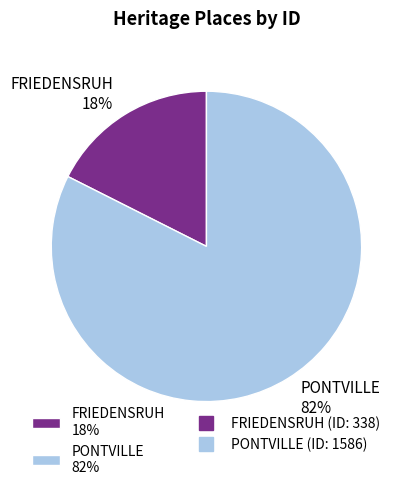

How many slices are in this pie chart?

2